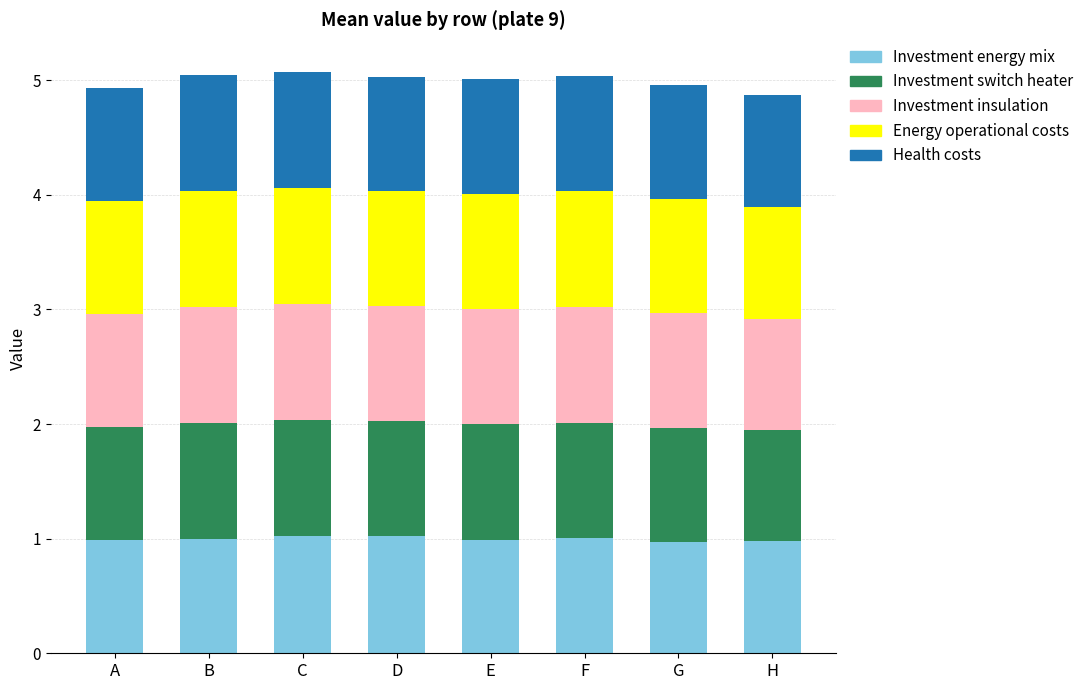

What is the average value of the Investment energy mix series?

1.0